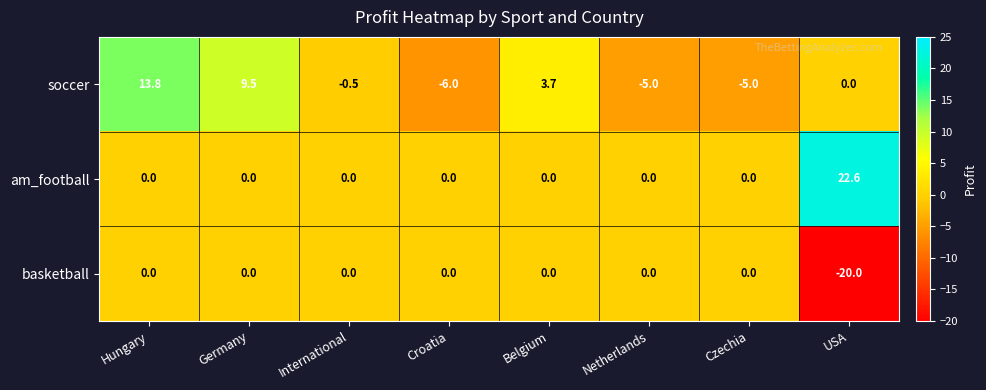

Which series has the largest total across all categories?

am_football